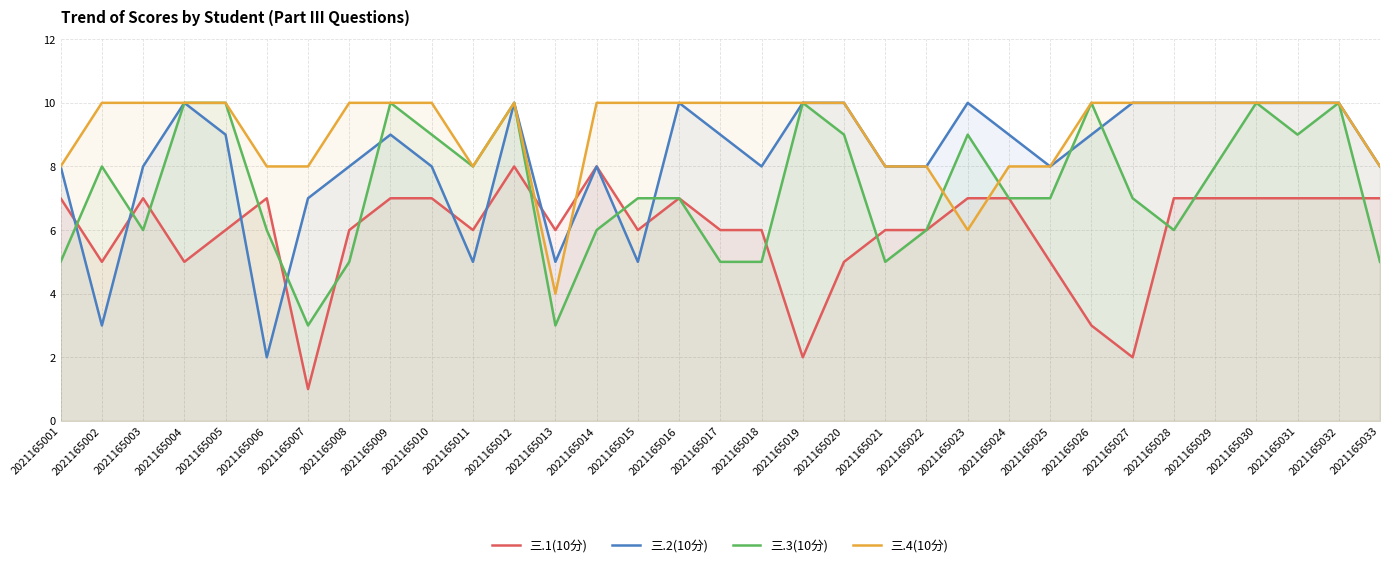

What is the difference between the highest and lowest values at 2021165013?

3